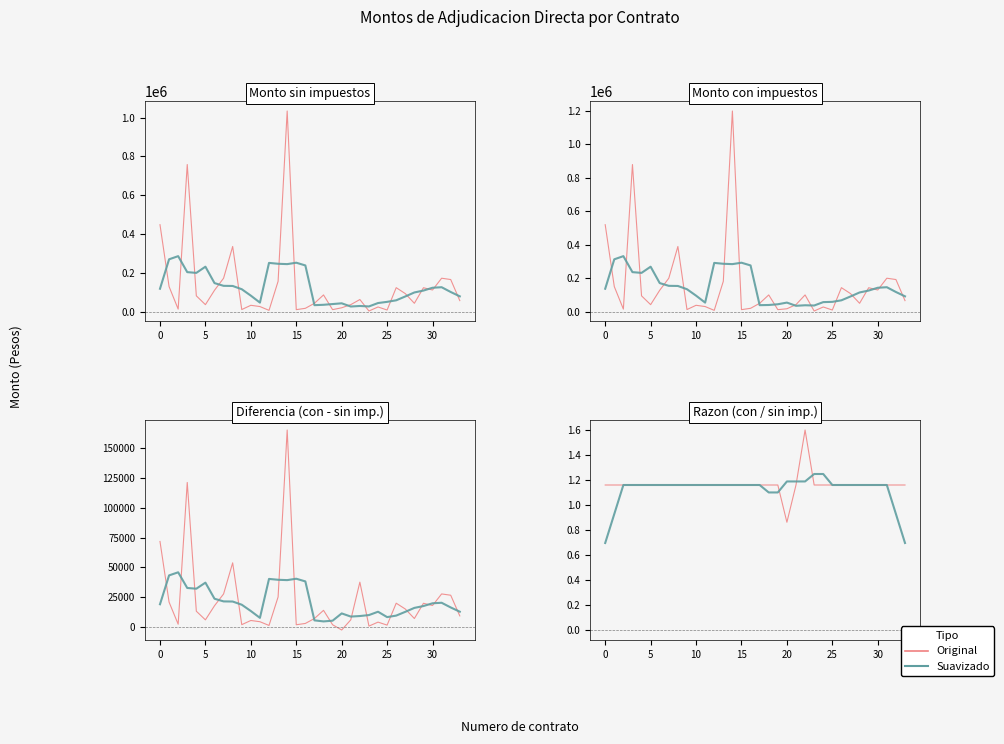

Is the value of Monto con impuestos at 27 greater than the value of Monto sin impuestos at 17?

Yes